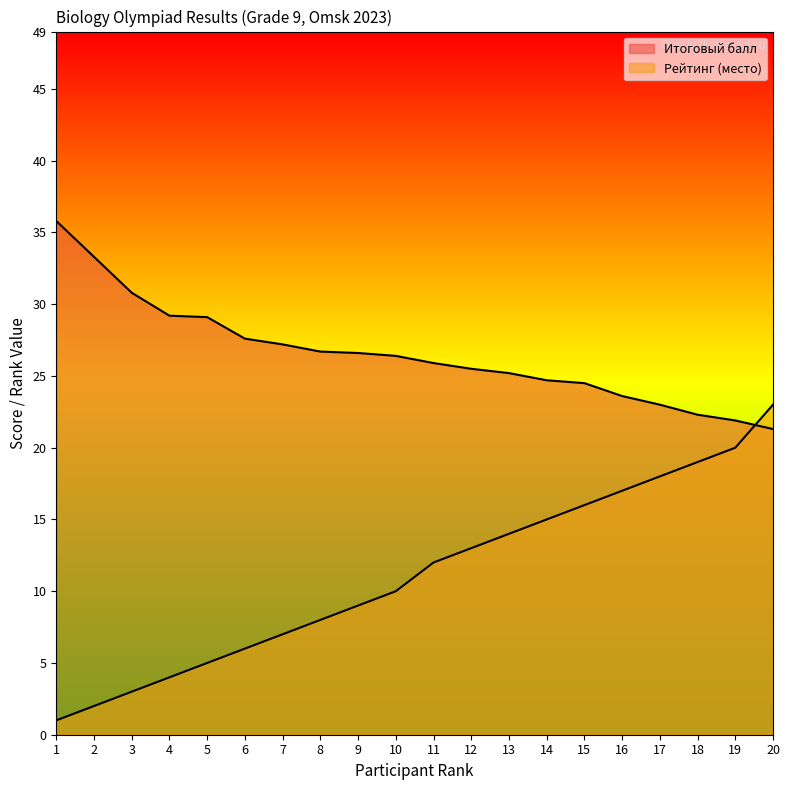

What is the value of the Итоговый балл point at the 8th from the left?

26.7